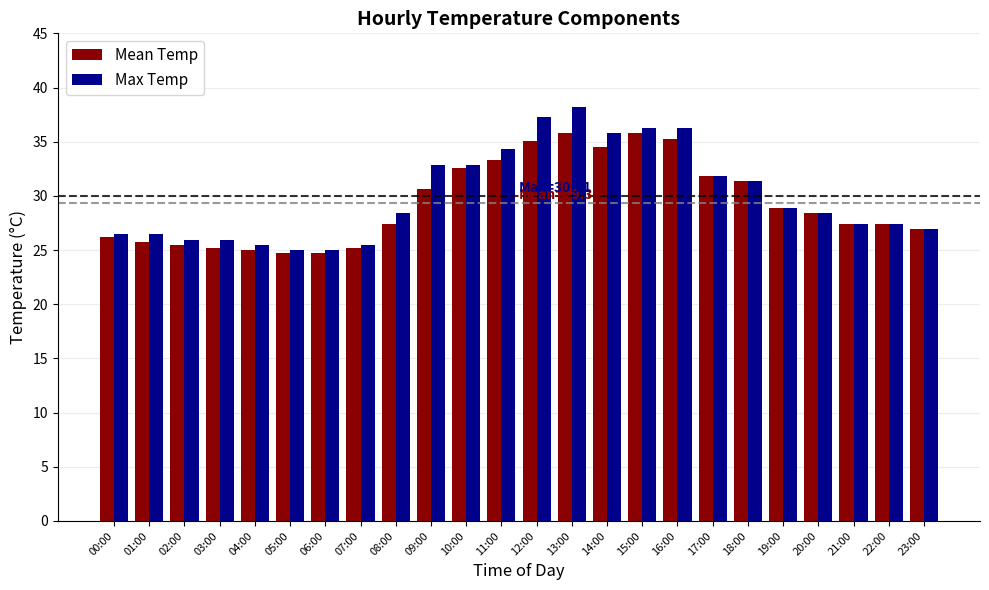

At which label is Max Temp closest to 31?

18:00